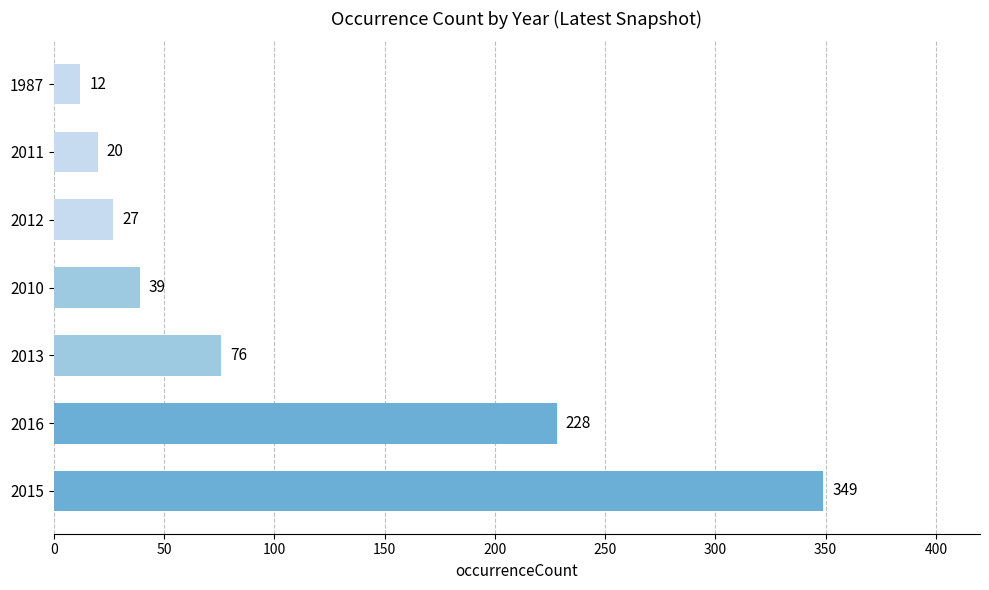

What is the difference between the values at 2011 and 2016?

208